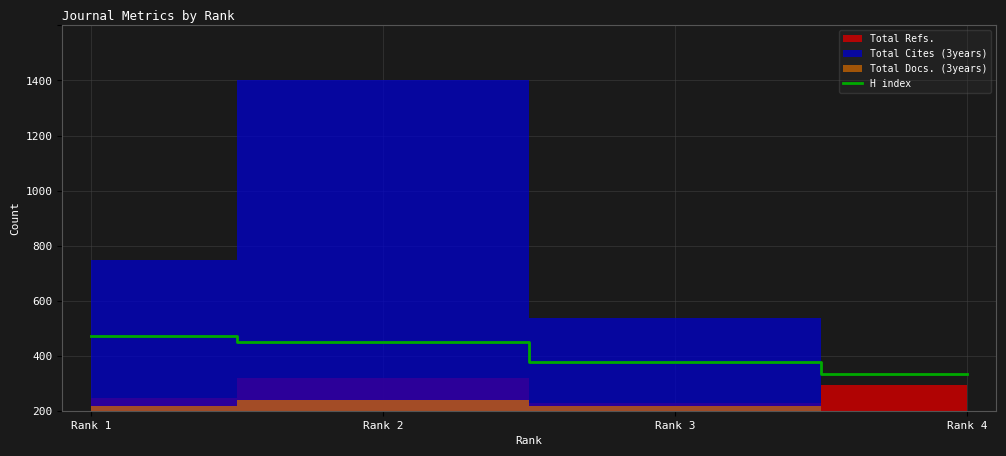

True or false: the data shows 134 at Rank 4.

True